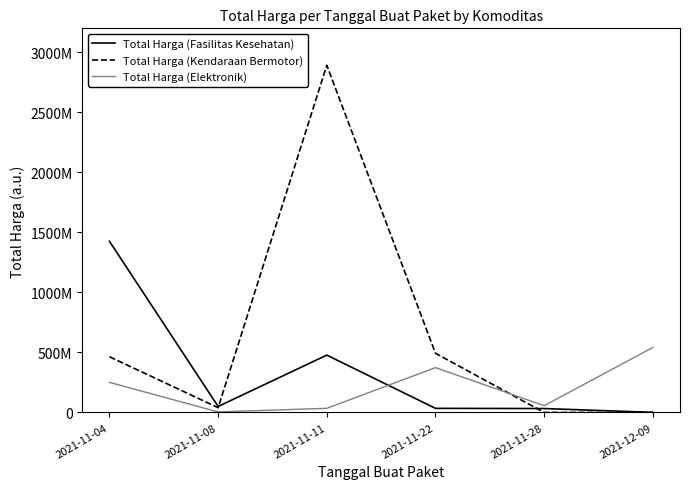

True or false: Total Harga (Kendaraan Bermotor) has more than 1 points higher than both neighbors.

False